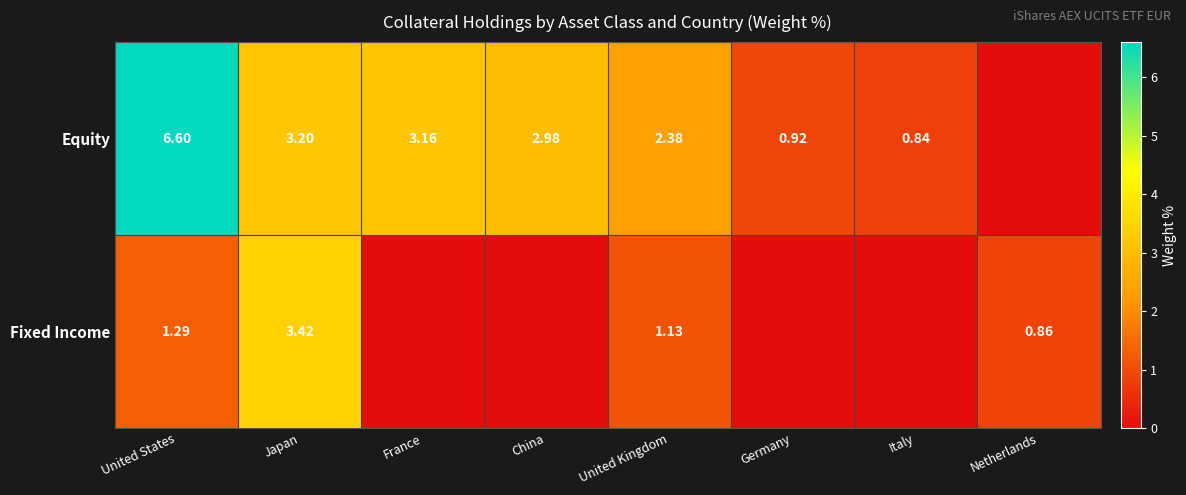

At United Kingdom, list the series in order from largest to smallest.

Equity, Fixed Income